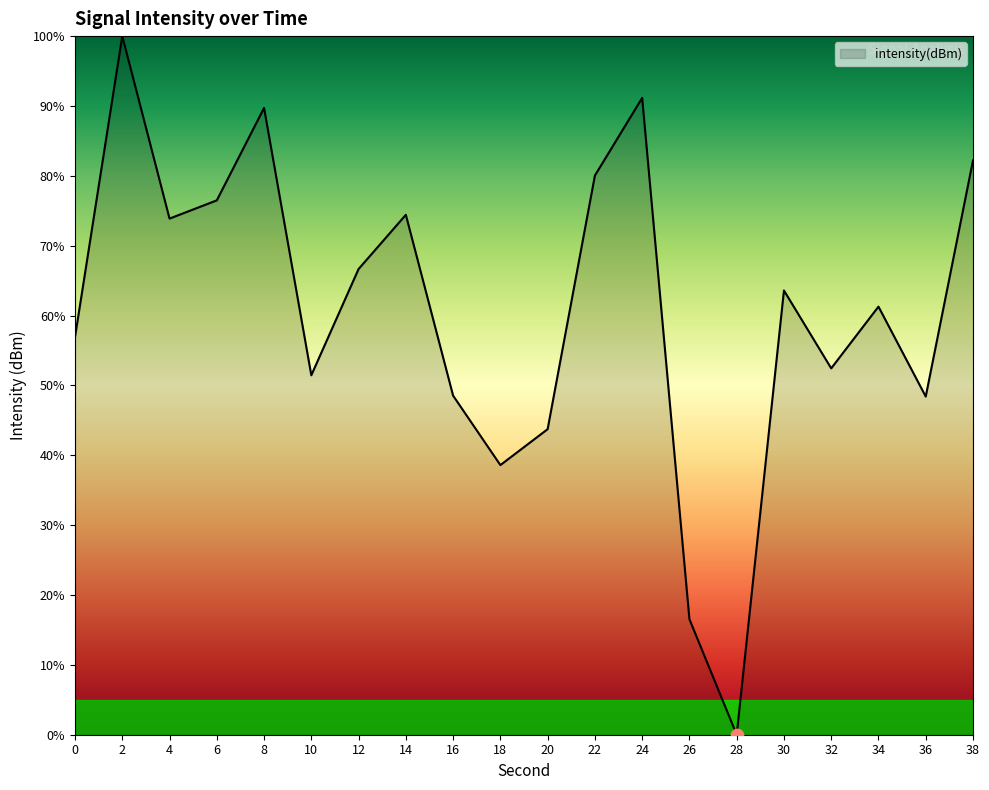

Approximately how many times larger is the value at 16 compared to 12?

0.7